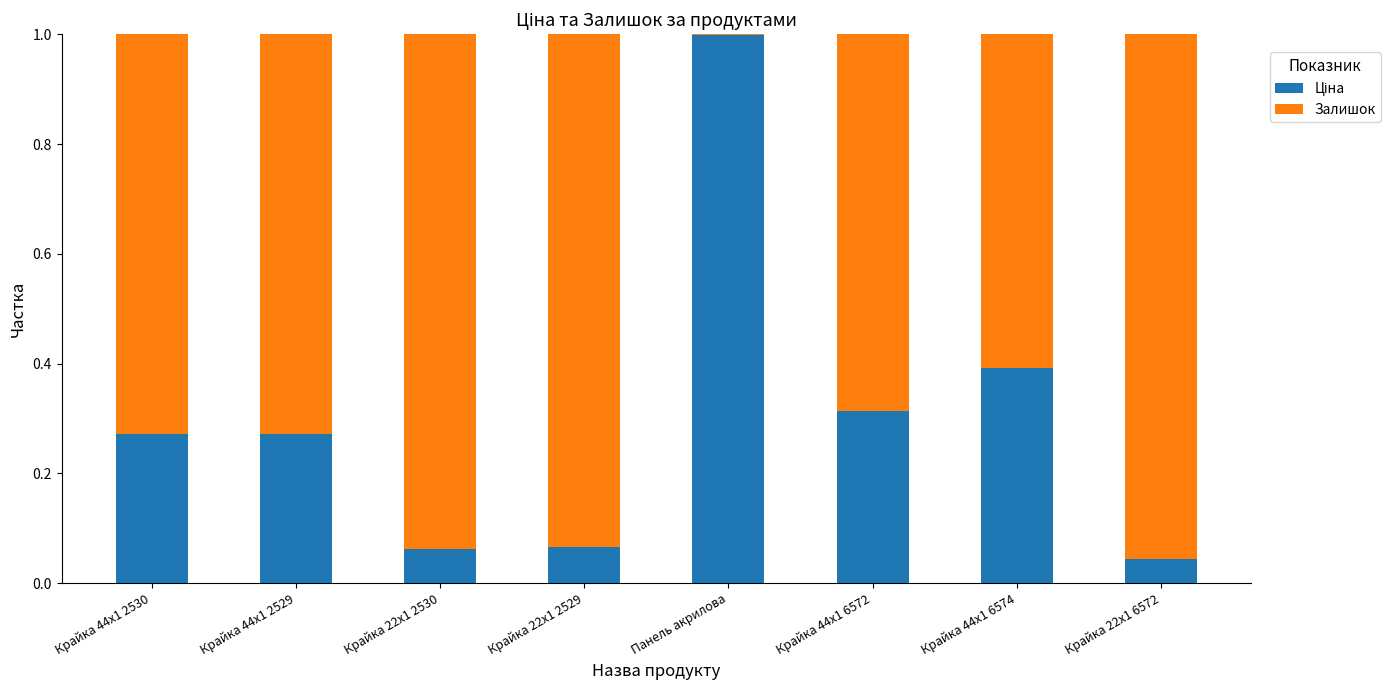

How many data points does each series have?

8